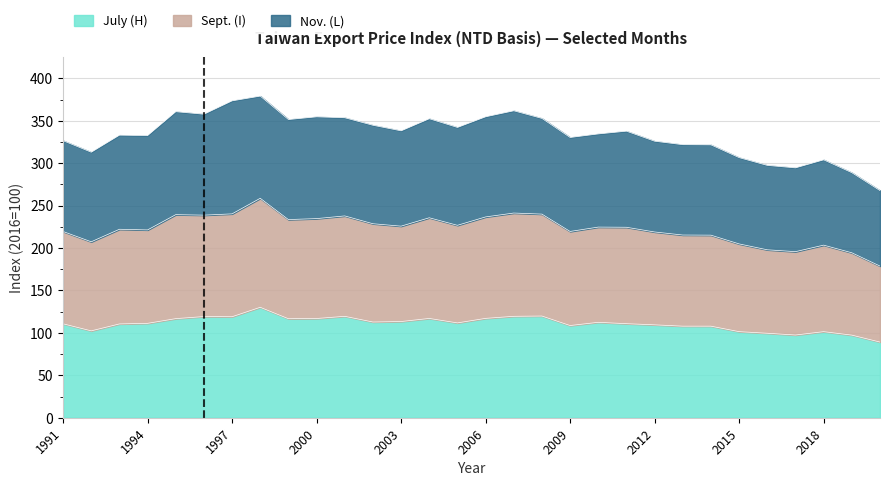

What is the difference between the July (H) values at 1992 and 2018?

1.0